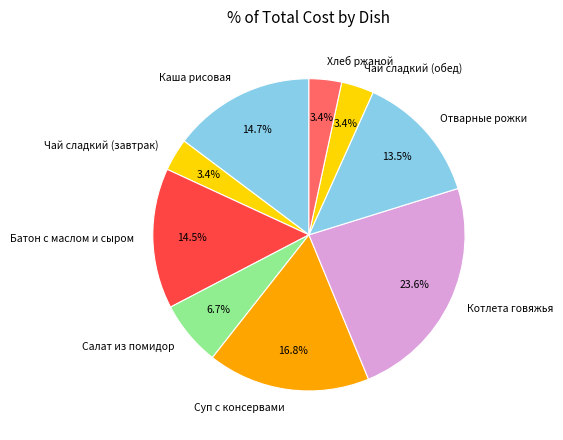

To the nearest percent, what is the difference between the largest and smallest slice percentages?

20%